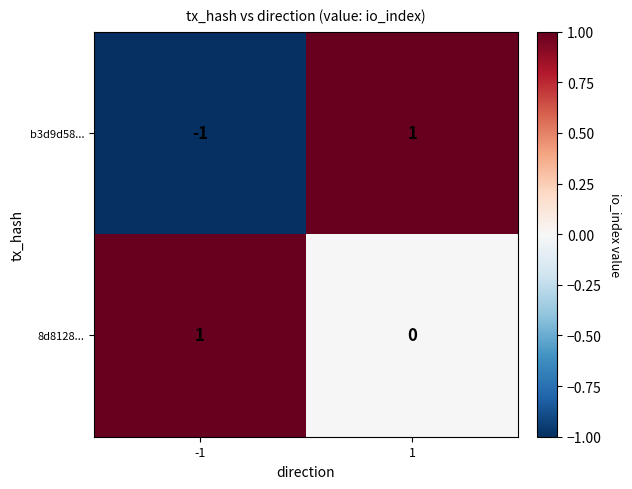

The b3d9d58... series shows 0 at 1. True or false?

False